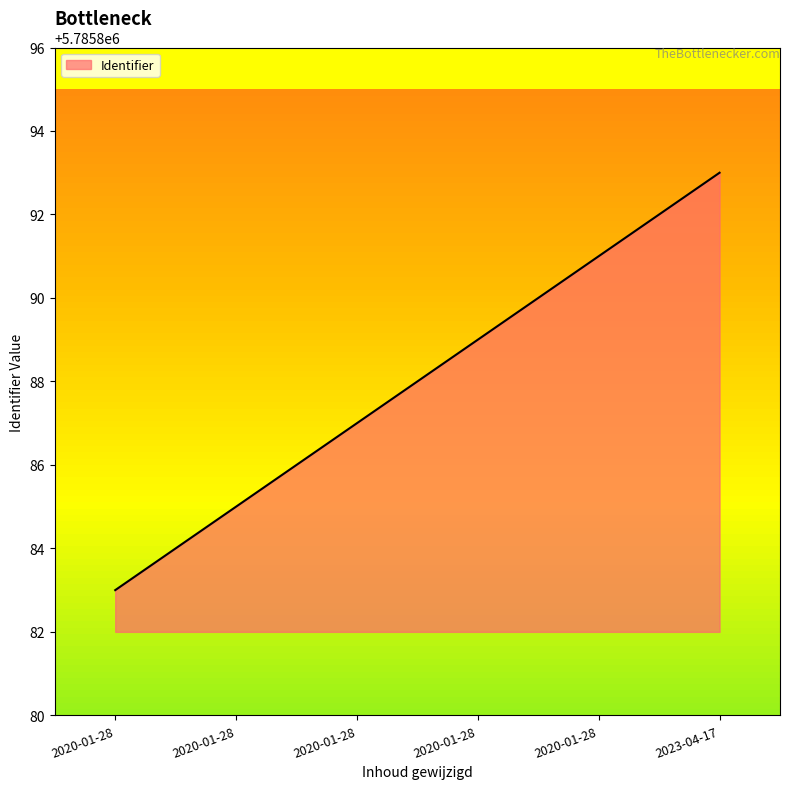

What is the label of the 3rd point from the right?

2020-01-28